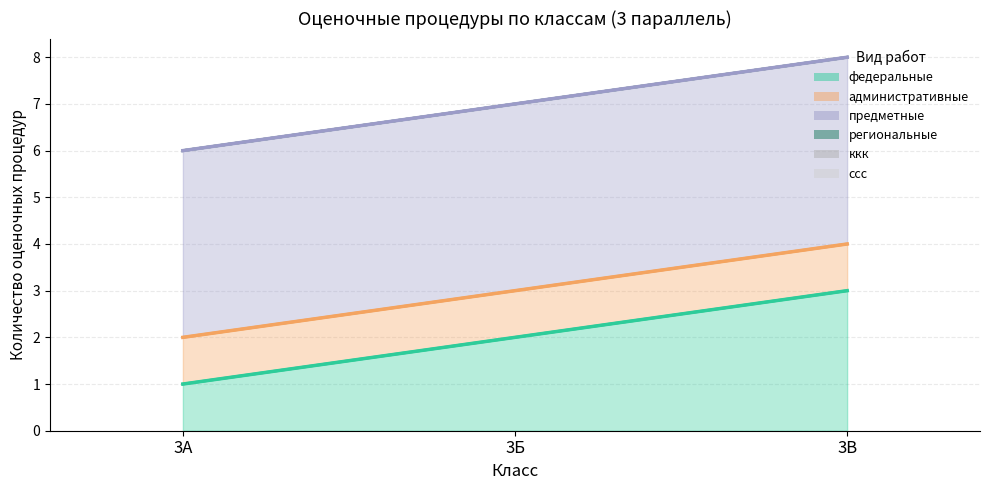

Which has a higher value, 3А or 3В?

3В